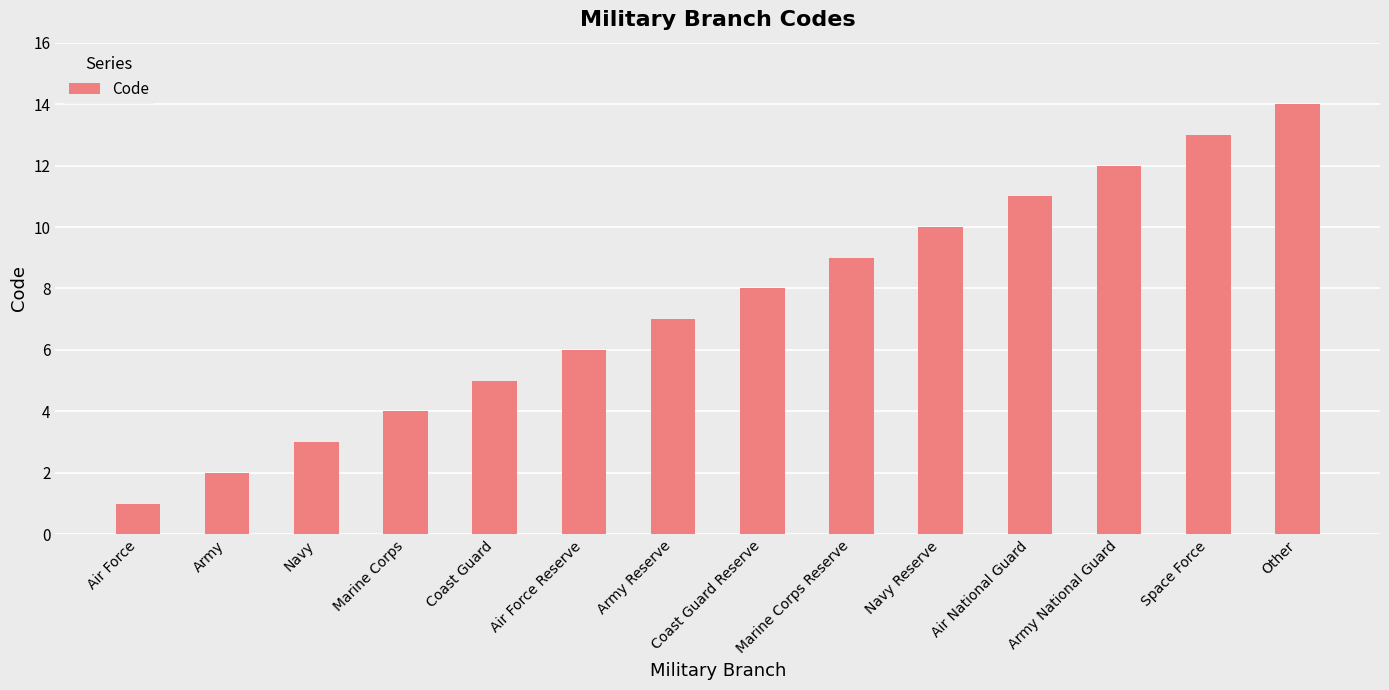

Reading left to right, transcribe all the data shown in this chart.

Air Force=1	Army=2	Navy=3	Marine Corps=4	Coast Guard=5	Air Force Reserve=6	Army Reserve=7	Coast Guard Reserve=8	Marine Corps Reserve=9	Navy Reserve=10	Air National Guard=11	Army National Guard=12	Space Force=13	Other=14